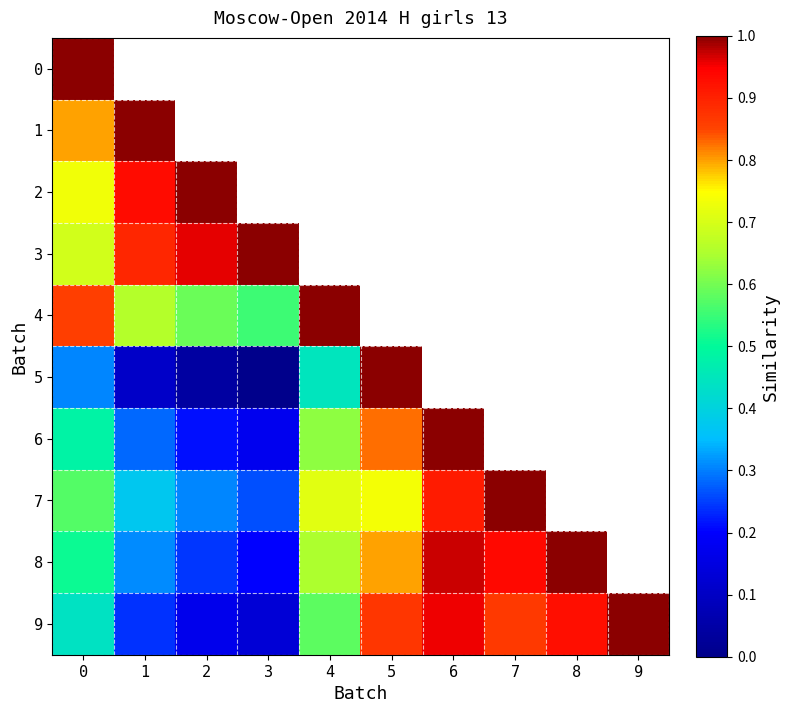

Which series has the widest spread of values?

5